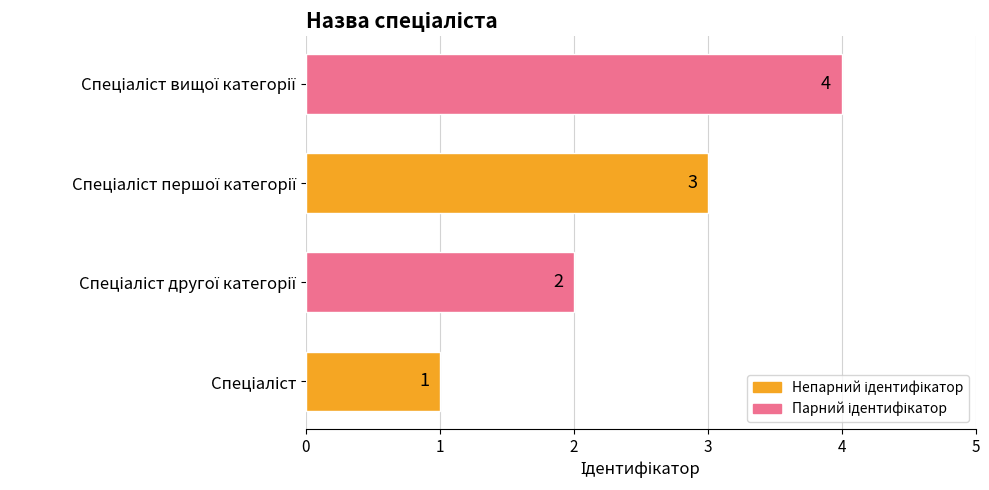

What is the sum of all values?

10